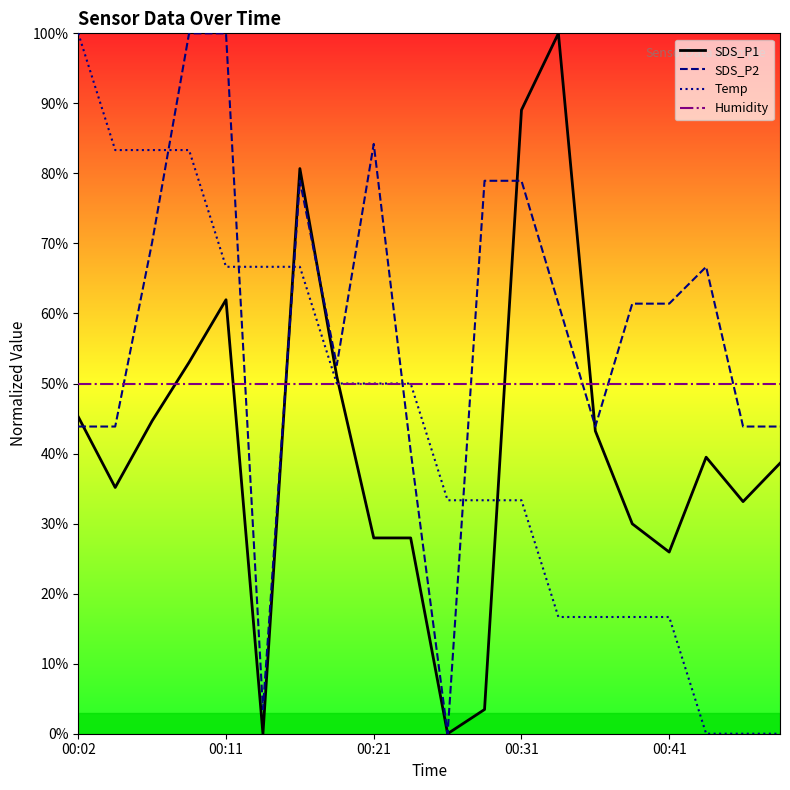

True or false: Humidity and SDS_P2 intersect in this chart.

True